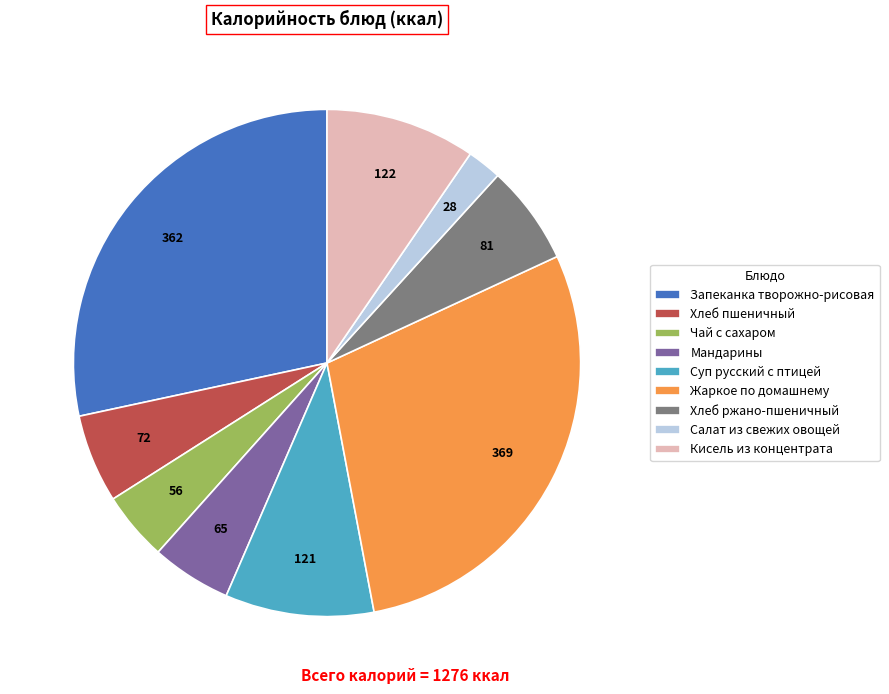

Is the sum of Кисель из концентрата and Запеканка творожно-рисовая greater than half?

No